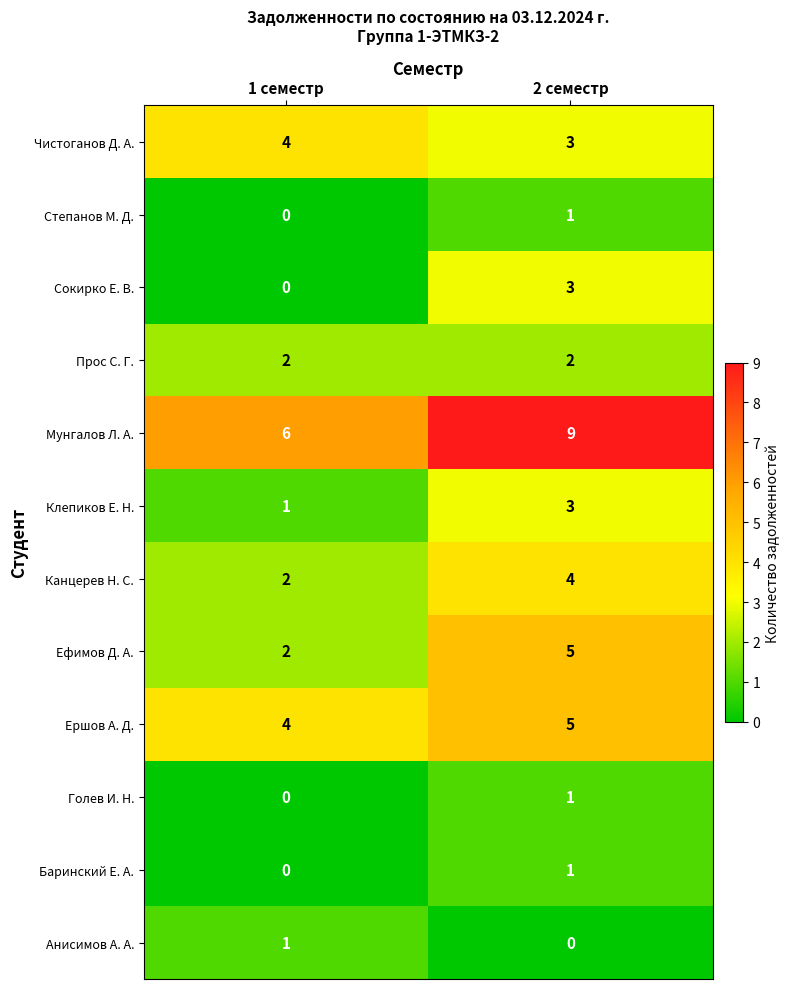

What is the spread (max minus min) of values at 2 семестр?

9